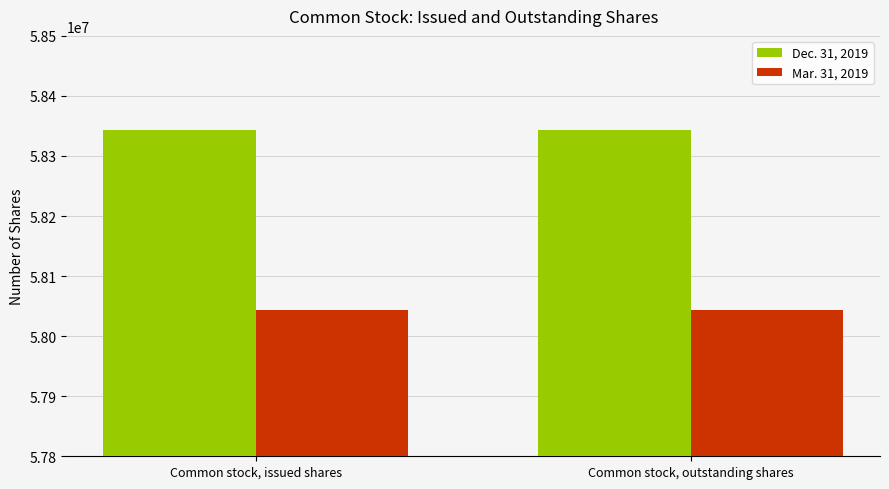

True or false: Dec. 31, 2019 has a value of 58343212 at Common stock, issued shares.

True